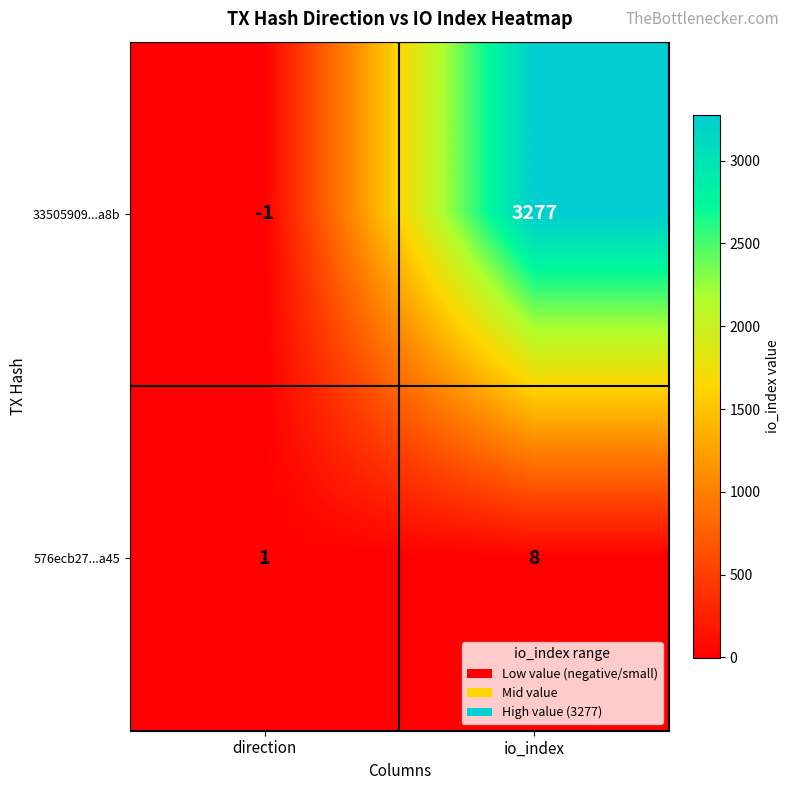

What is the sum of all 576ecb27...a45 values?

9